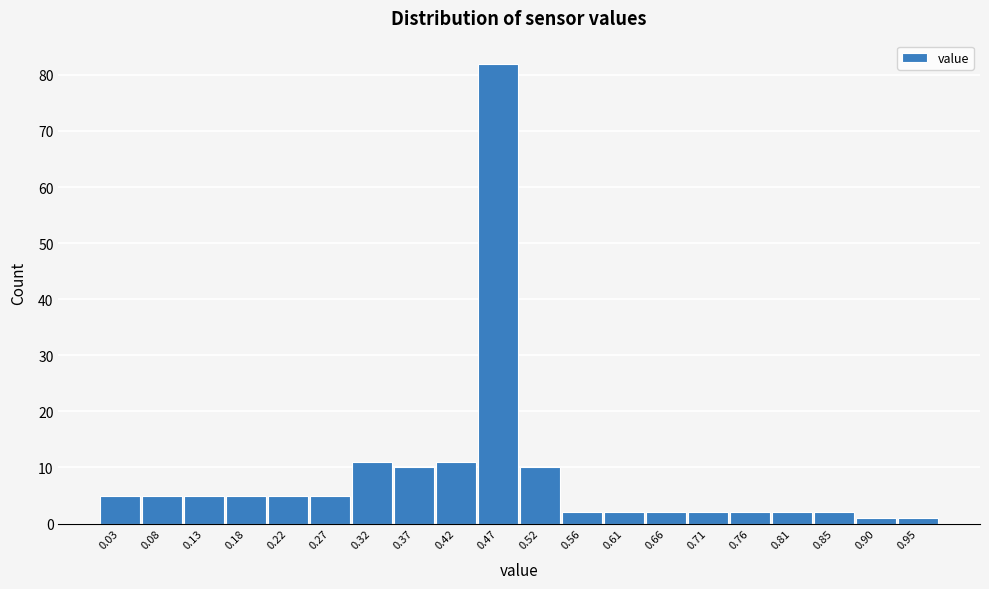

Reading left to right, what are all the values shown in this chart?

5	5	5	5	5	5	11	10	11	82	10	2	2	2	2	2	2	2	1	1